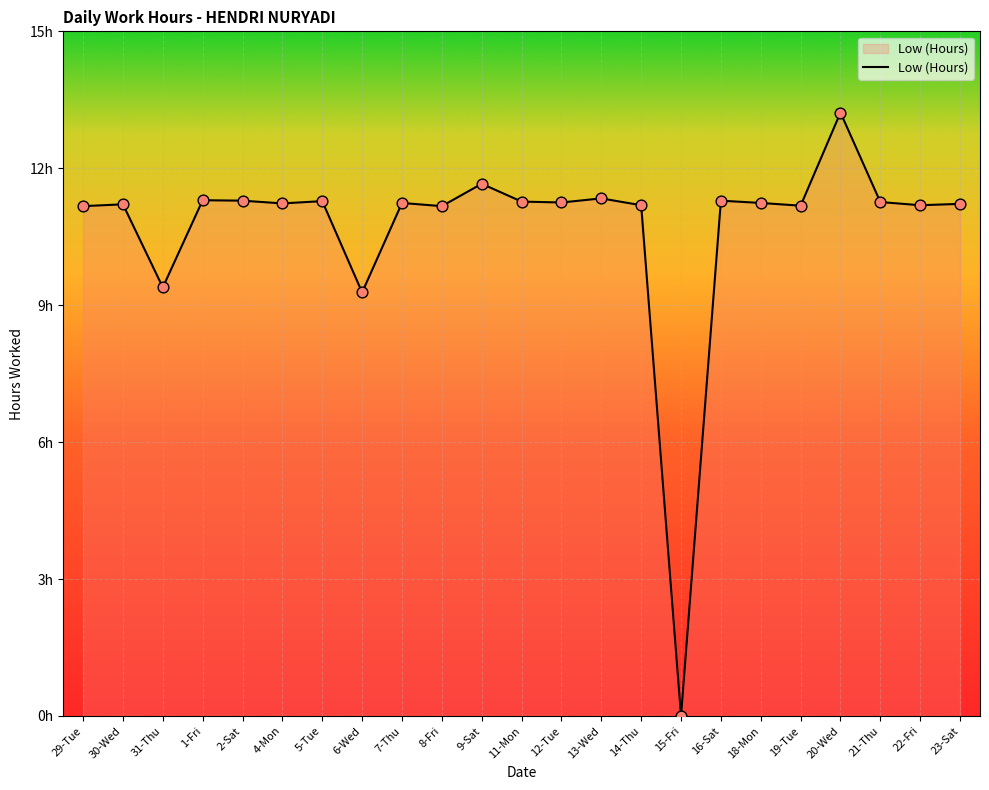

Does the chart have visible grid lines?

Yes